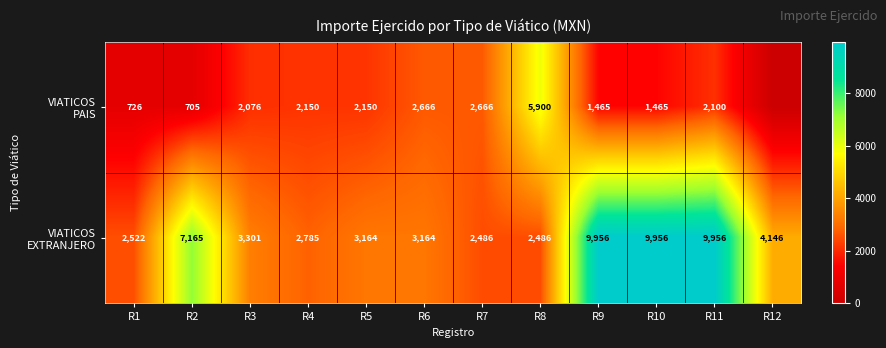

What is the difference between the highest and lowest values at R11?

7856